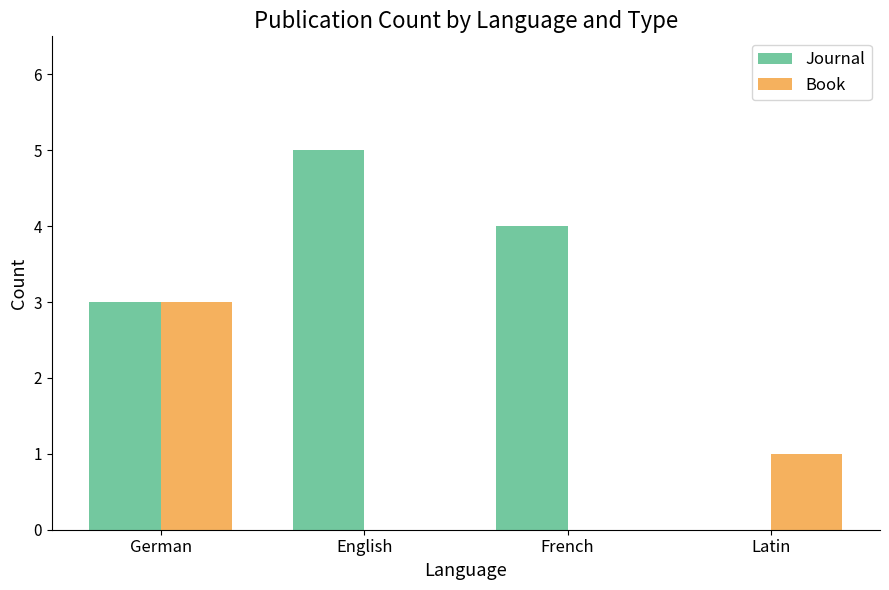

Reading left to right, extract all data points from this chart.

Journal: 3	5	4	0
Book: 3	0	0	1